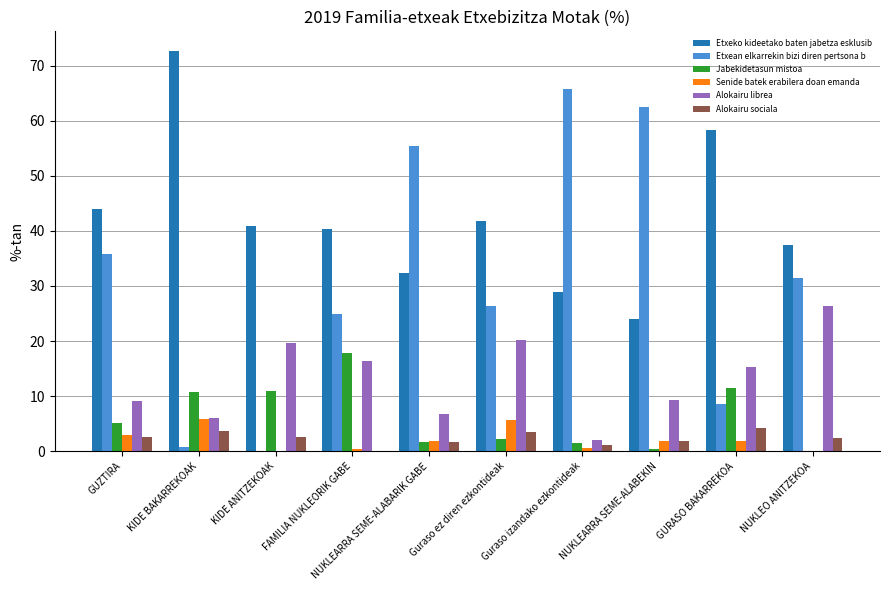

The Senide batek erabilera doan emanda series shows 3.0 at GUZTIRA. True or false?

True